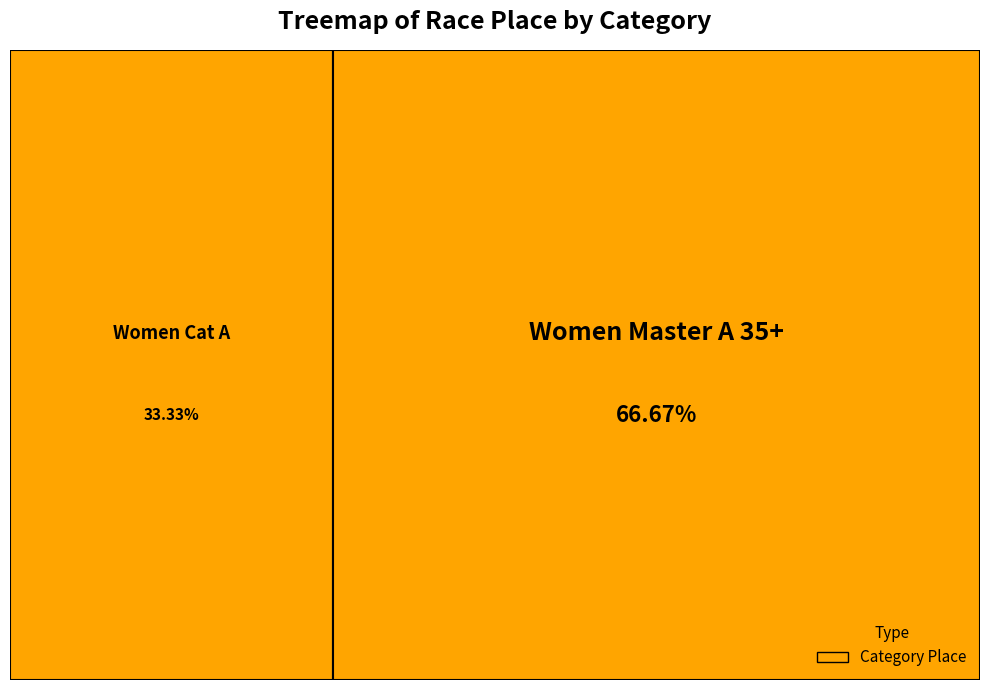

Rank the categories by value from lowest to highest.

Women Cat A, Women Master A 35+